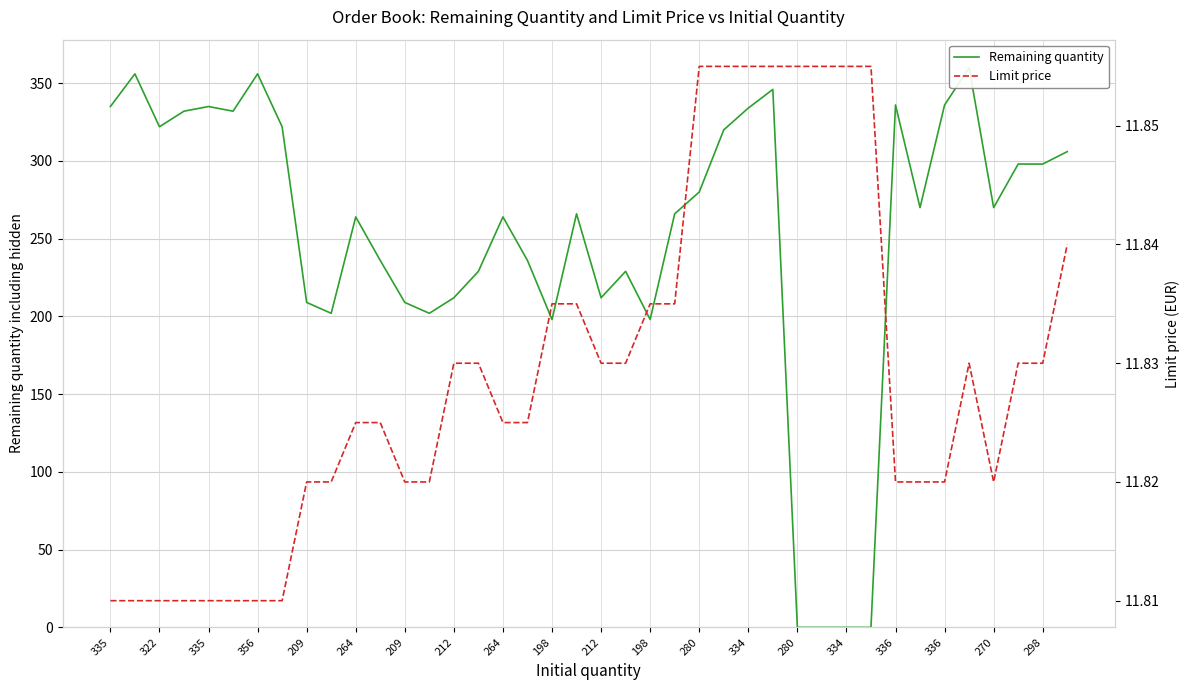

Rank the categories by Remaining quantity value from highest to lowest.

35, 322, 209, 27, 32, 34, 335, 209, 26, 356, 264, 335, 212, 25, 39, 37, 38, 24, 33, 36, 298, 23, 212, 336, 198, 336, 334, 21, 280, 20, 264, 280, 198, 334, 270, 22, 28, 29, 30, 31